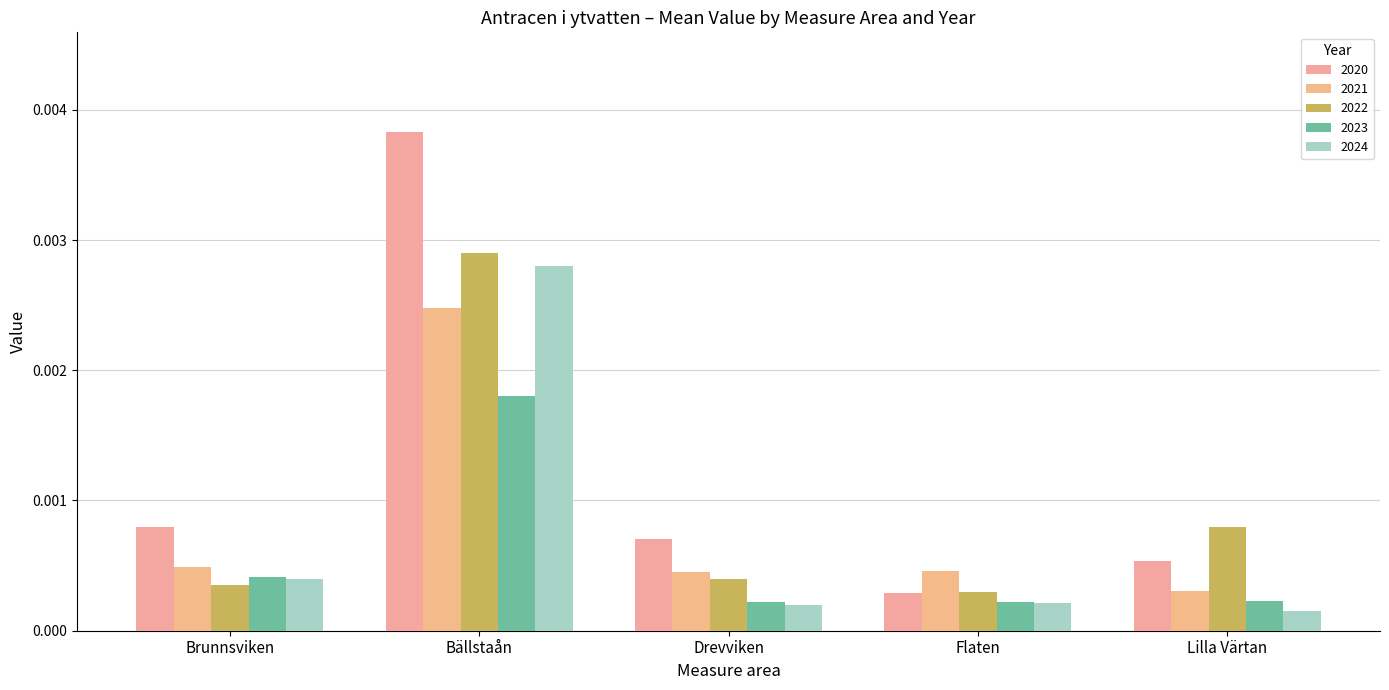

Is the value of 2020 at Flaten greater than the value of 2024 at Drevviken?

Yes